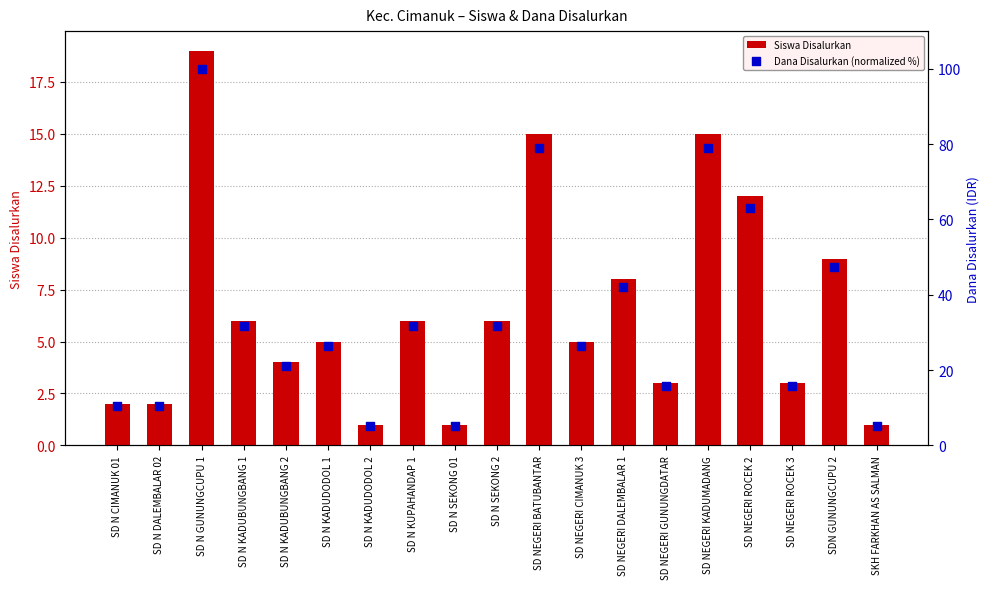

What is the total value across all series at SD N SEKONG 01?

6.3